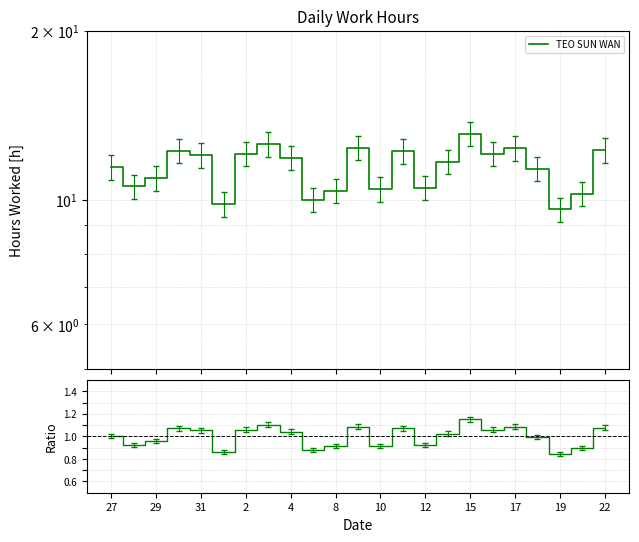

What is the smallest value displayed?

0.8